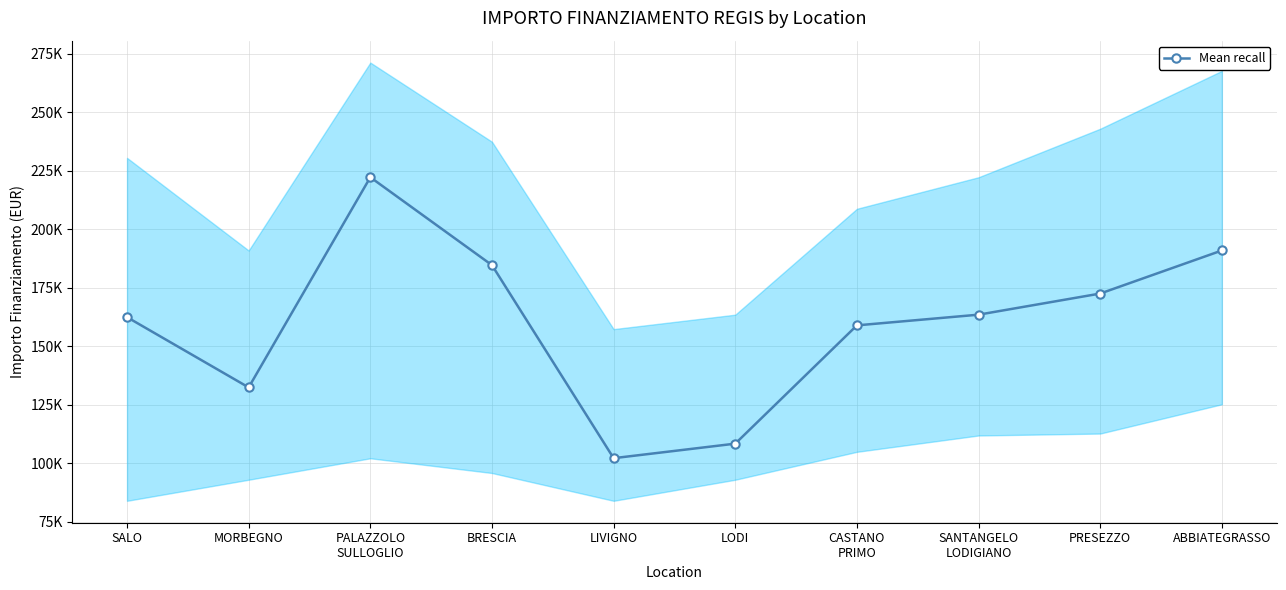

What is the ratio of the value at SANTANGELO
LODIGIANO to the value at CASTANO
PRIMO?

1.0